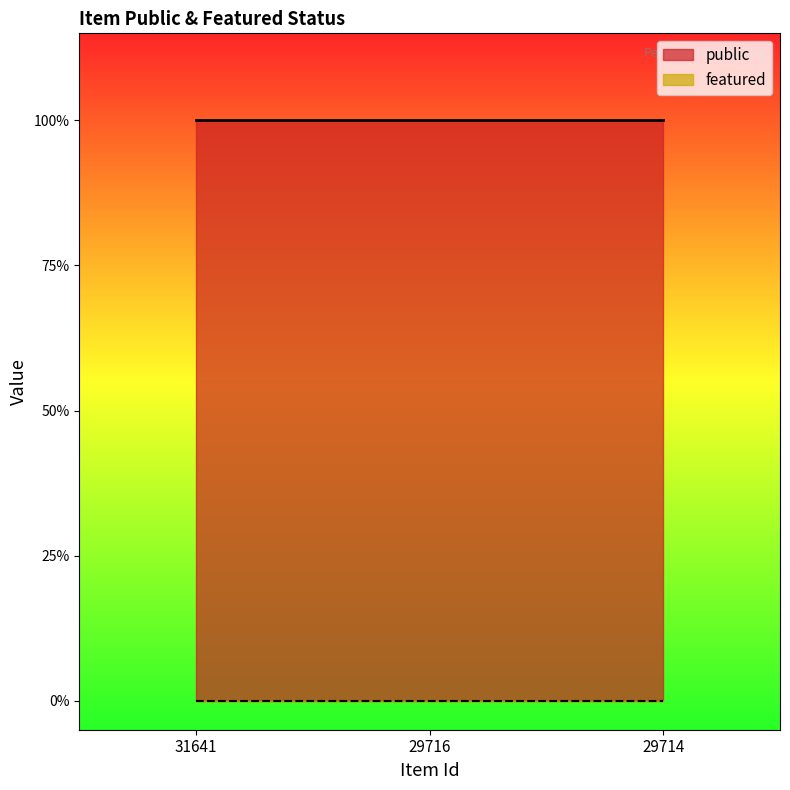

At which category does the chart reach its peak across all series?

31641